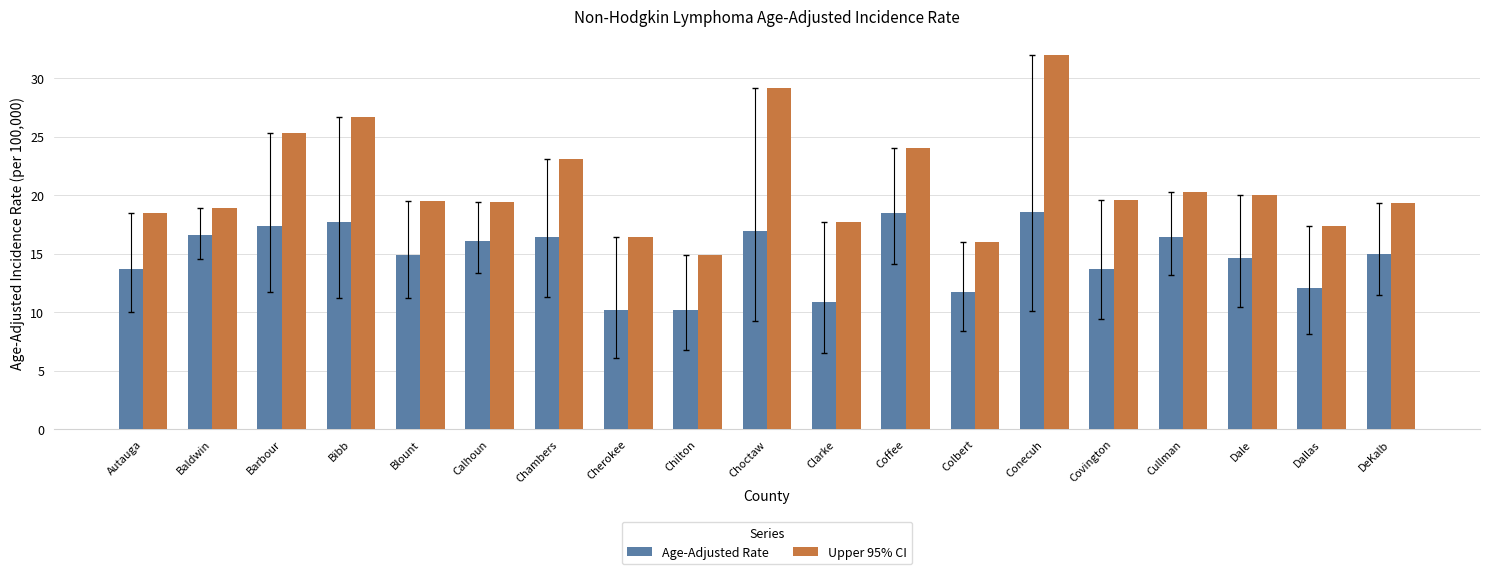

At which category is the sum across all series the highest?

Conecuh